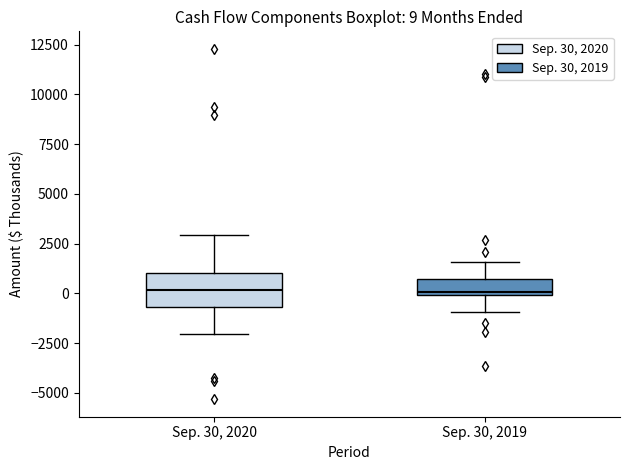

Which box is the tallest, from its lower edge to its upper edge?

Sep. 30, 2020